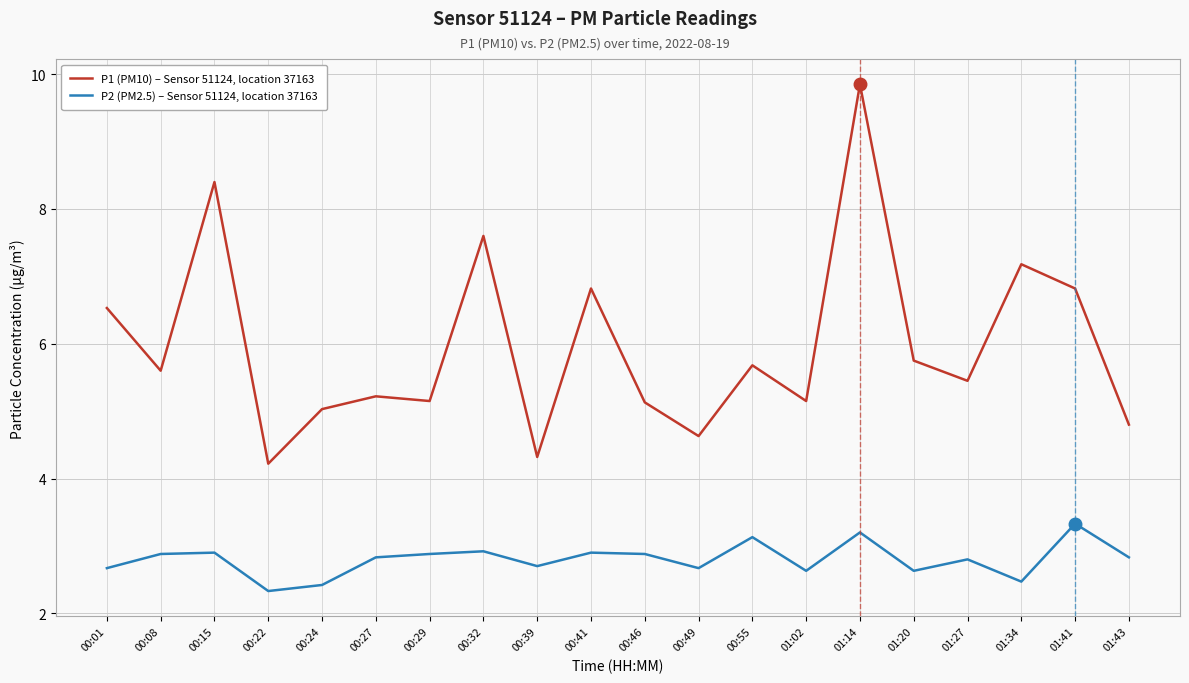

List the series in order of their peak value, highest first.

P1 (PM10) – Sensor 51124, location 37163, P2 (PM2.5) – Sensor 51124, location 37163